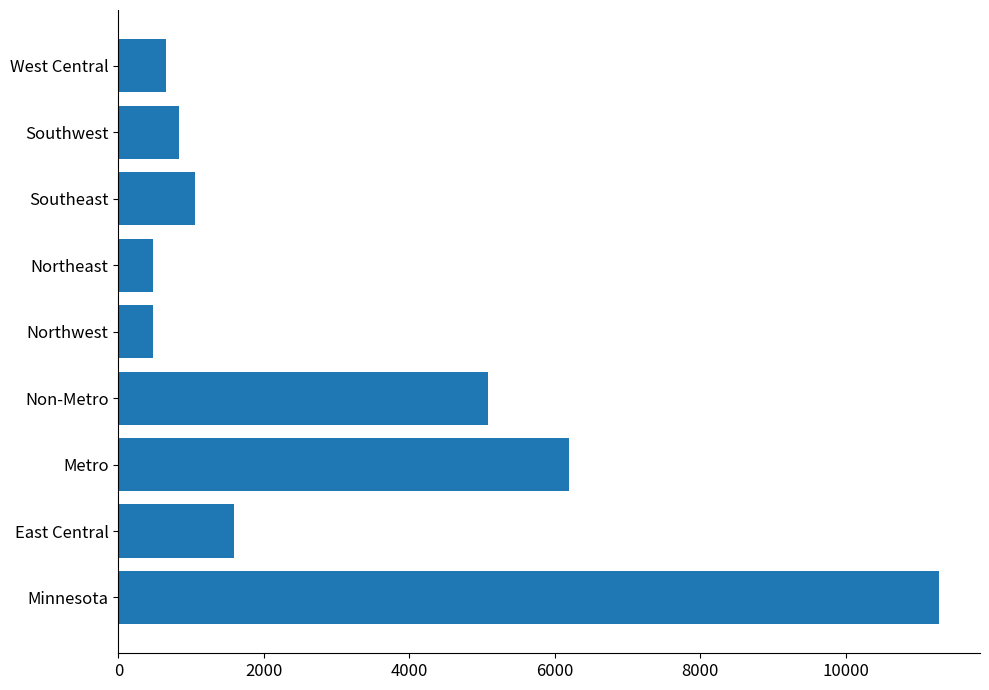

What is the difference between the values at Minnesota and Northeast?

10809